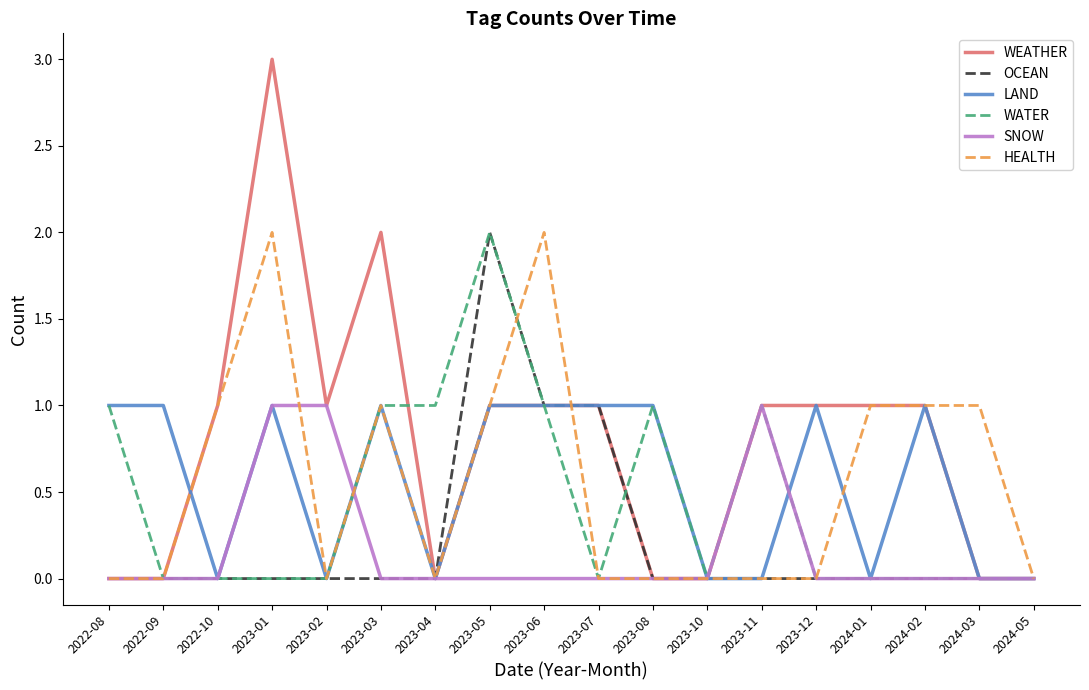

Reading left to right, what are all the values shown in this chart?

WEATHER: 2022-08=0	2022-09=0	2022-10=1	2023-01=3	2023-02=1	2023-03=2	2023-04=0	2023-05=1	2023-06=1	2023-07=1	2023-08=0	2023-10=0	2023-11=1	2023-12=1	2024-01=1	2024-02=1	2024-03=0	2024-05=0
OCEAN: 2022-08=0	2022-09=0	2022-10=0	2023-01=0	2023-02=0	2023-03=0	2023-04=0	2023-05=2	2023-06=1	2023-07=1	2023-08=0	2023-10=0	2023-11=0	2023-12=0	2024-01=0	2024-02=0	2024-03=0	2024-05=0
LAND: 2022-08=1	2022-09=1	2022-10=0	2023-01=1	2023-02=0	2023-03=1	2023-04=0	2023-05=1	2023-06=1	2023-07=1	2023-08=1	2023-10=0	2023-11=0	2023-12=1	2024-01=0	2024-02=1	2024-03=0	2024-05=0
WATER: 2022-08=1	2022-09=0	2022-10=0	2023-01=0	2023-02=0	2023-03=1	2023-04=1	2023-05=2	2023-06=1	2023-07=0	2023-08=1	2023-10=0	2023-11=1	2023-12=0	2024-01=0	2024-02=0	2024-03=0	2024-05=0
SNOW: 2022-08=0	2022-09=0	2022-10=0	2023-01=1	2023-02=1	2023-03=0	2023-04=0	2023-05=0	2023-06=0	2023-07=0	2023-08=0	2023-10=0	2023-11=1	2023-12=0	2024-01=0	2024-02=0	2024-03=0	2024-05=0
HEALTH: 2022-08=0	2022-09=0	2022-10=1	2023-01=2	2023-02=0	2023-03=1	2023-04=0	2023-05=1	2023-06=2	2023-07=0	2023-08=0	2023-10=0	2023-11=0	2023-12=0	2024-01=1	2024-02=1	2024-03=1	2024-05=0